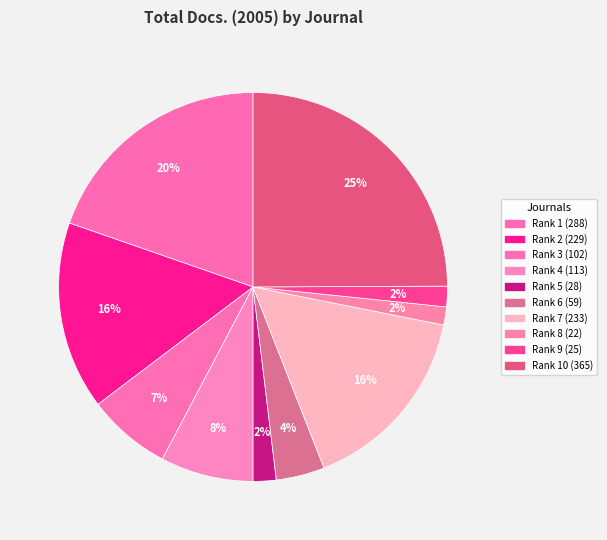

Count the number of slices in the pie.

10